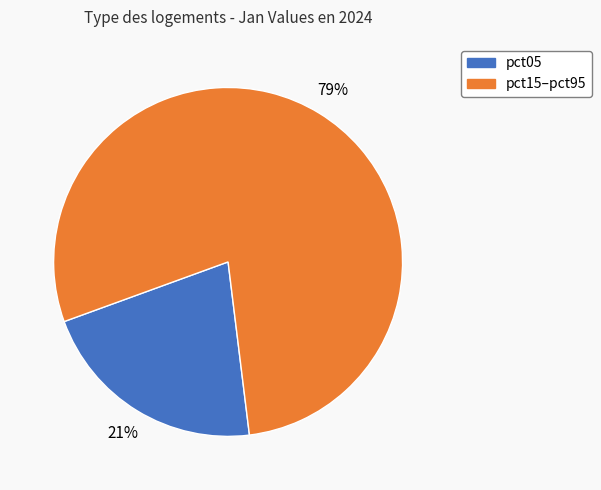

Does pct15–pct95 represent more than half of the total?

Yes